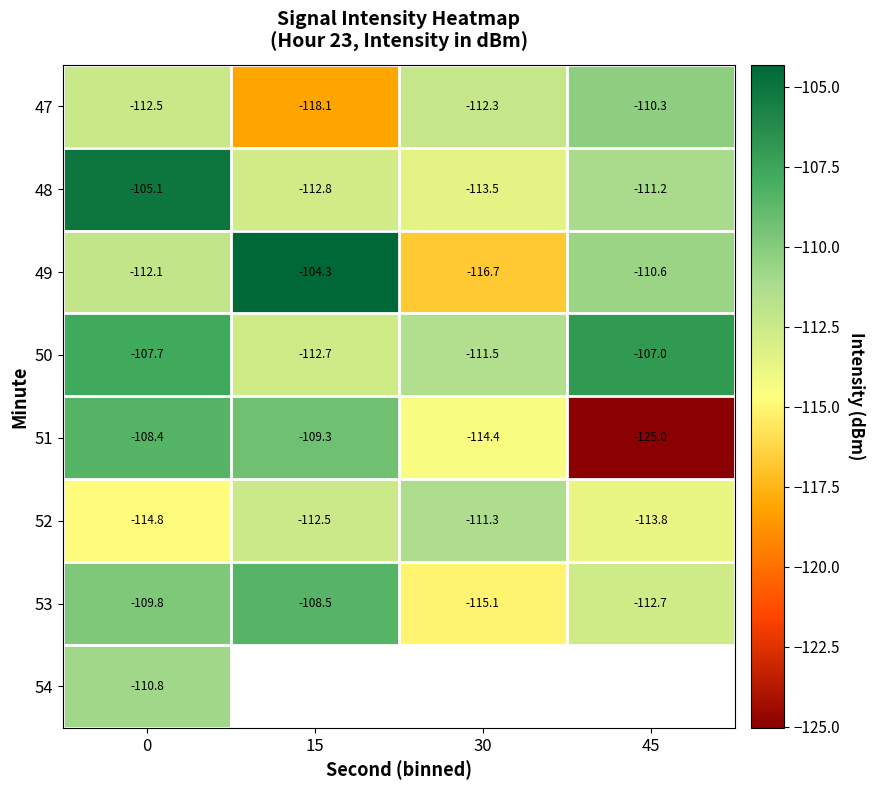

What is the difference between the maximum and minimum values in the 53 series?

6.6